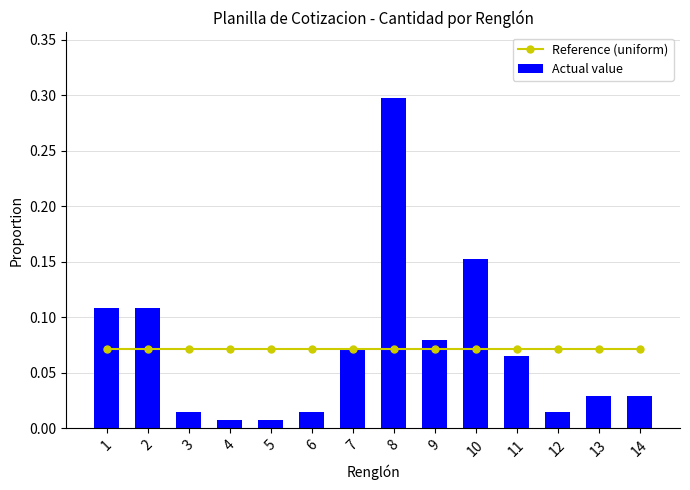

What is the difference between the second highest and second lowest values in the Actual value series?

0.1